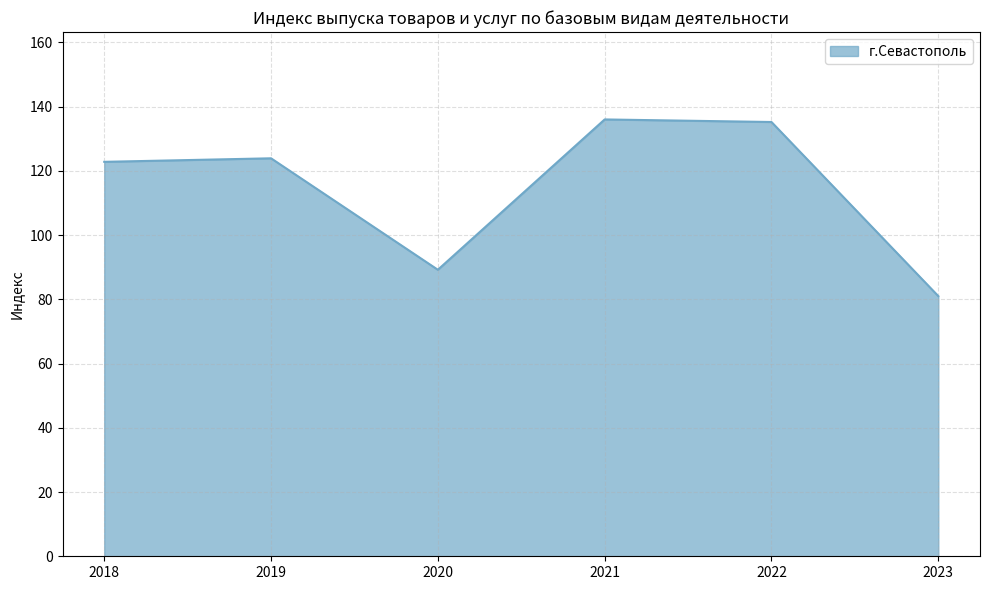

Which has a higher value, 2021 or 2020?

2021